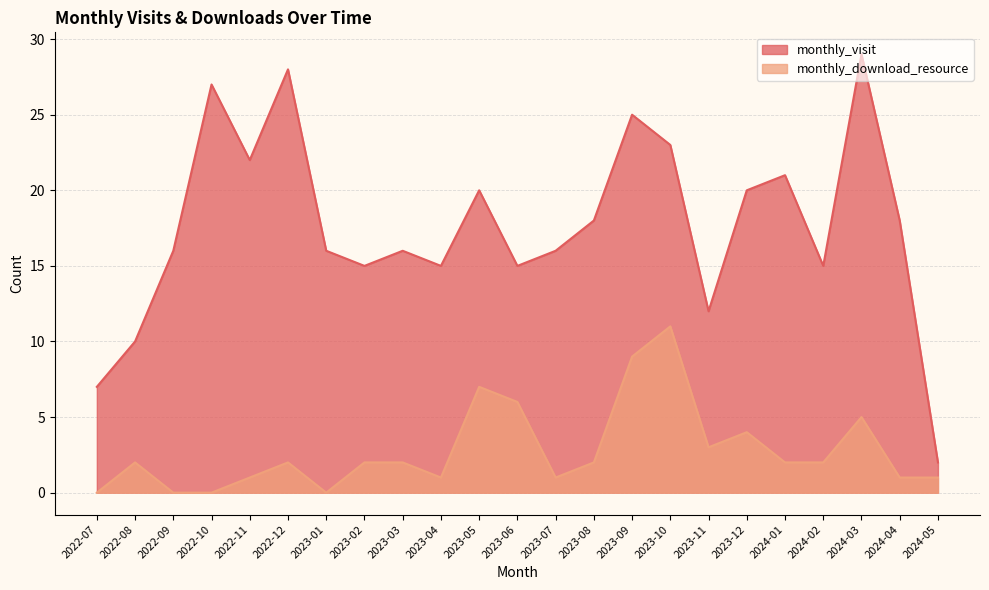

What is the average value of the monthly_visit series?

18